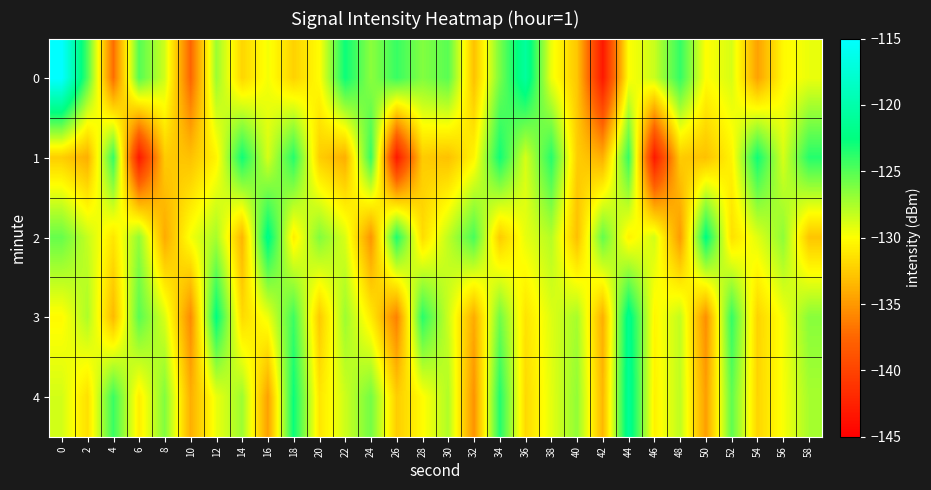

Reading left to right, transcribe all the data shown in this chart.

0: 0=-114.9	2=-124.8	4=-137.1	6=-125.0	8=-128.6	10=-137.6	12=-127.1	14=-132.0	16=-129.7	18=-132.2	20=-130.1	22=-122.8	24=-126.6	26=-124.2	28=-126.3	30=-125.1	32=-133.0	34=-126.1	36=-120.8	38=-129.5	40=-132.7	42=-143.2	44=-130.0	46=-128.4	48=-124.0	50=-130.0	52=-128.8	54=-134.5	56=-130.3	58=-129.4
1: 0=-132.4	2=-133.9	4=-124.0	6=-143.2	8=-132.5	10=-133.0	12=-130.5	14=-122.9	16=-128.8	18=-123.6	20=-132.4	22=-133.9	24=-124.0	26=-143.2	28=-132.5	30=-133.0	32=-130.5	34=-122.9	36=-128.8	38=-123.6	40=-132.4	42=-133.9	44=-124.0	46=-143.2	48=-132.5	50=-133.0	52=-130.5	54=-122.9	56=-128.8	58=-123.6
2: 0=-125.5	2=-128.3	4=-131.2	6=-126.8	8=-134.1	10=-129.7	12=-127.4	14=-133.6	16=-121.9	18=-130.8	20=-126.3	22=-128.9	24=-135.2	26=-123.4	28=-131.7	30=-128.1	32=-124.6	34=-132.5	36=-129.3	38=-127.8	40=-133.1	42=-125.4	44=-130.6	46=-128.7	48=-134.9	50=-122.3	52=-131.5	54=-129.1	56=-126.7	58=-132.8
3: 0=-130.2	2=-127.6	4=-133.4	6=-125.1	8=-128.9	10=-135.7	12=-122.4	14=-131.8	16=-129.5	18=-124.3	20=-132.6	22=-127.1	24=-130.9	26=-136.2	28=-123.7	30=-128.5	32=-134.1	34=-125.8	36=-131.3	38=-129.0	40=-127.4	42=-133.9	44=-121.6	46=-130.4	48=-128.2	50=-135.5	52=-124.0	54=-132.1	56=-129.7	58=-126.5
4: 0=-128.7	2=-131.5	4=-124.2	6=-130.8	8=-126.3	10=-133.9	12=-129.4	14=-127.1	16=-134.6	18=-122.8	20=-131.2	22=-128.5	24=-125.9	26=-132.4	28=-130.1	30=-127.7	32=-135.3	34=-123.5	36=-131.8	38=-129.2	40=-126.8	42=-133.5	44=-121.2	46=-130.6	48=-128.1	50=-134.7	52=-125.3	54=-132.0	56=-129.8	58=-127.4